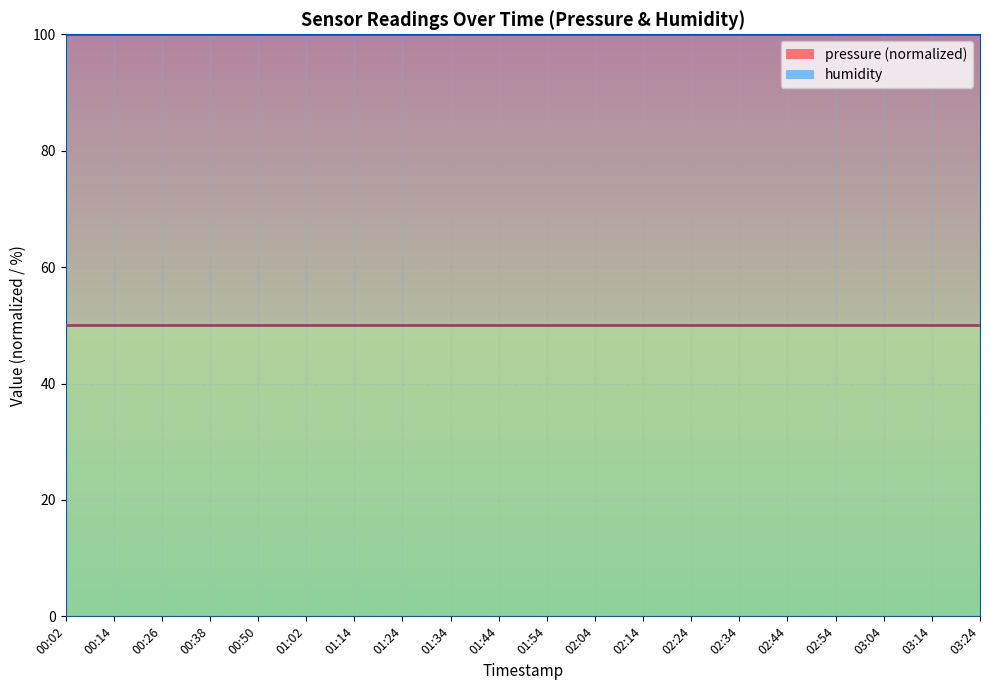

The humidity_line series shows 100 at 01:34. True or false?

True